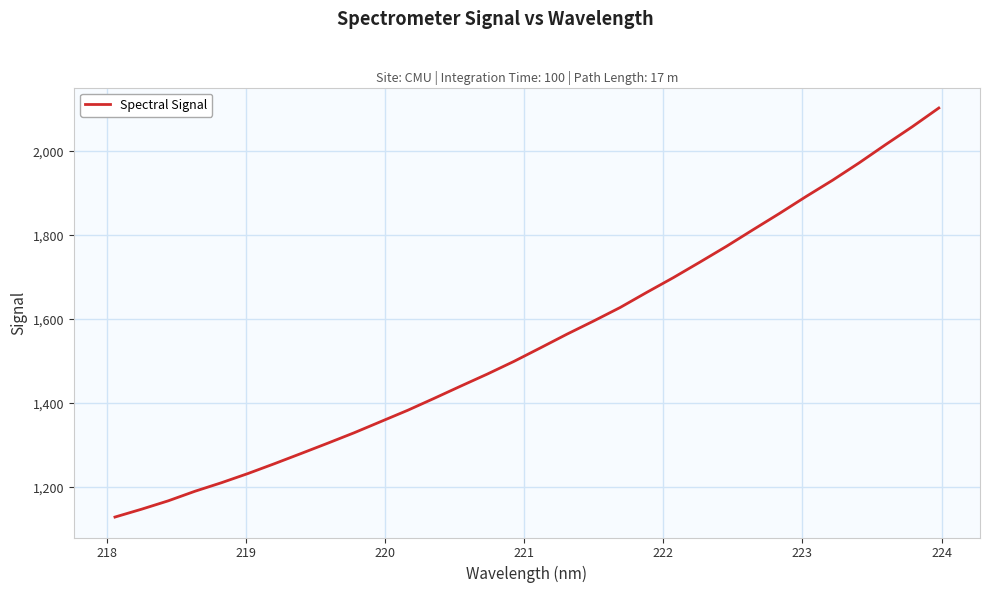

What is the difference between the maximum and minimum values?

974.1